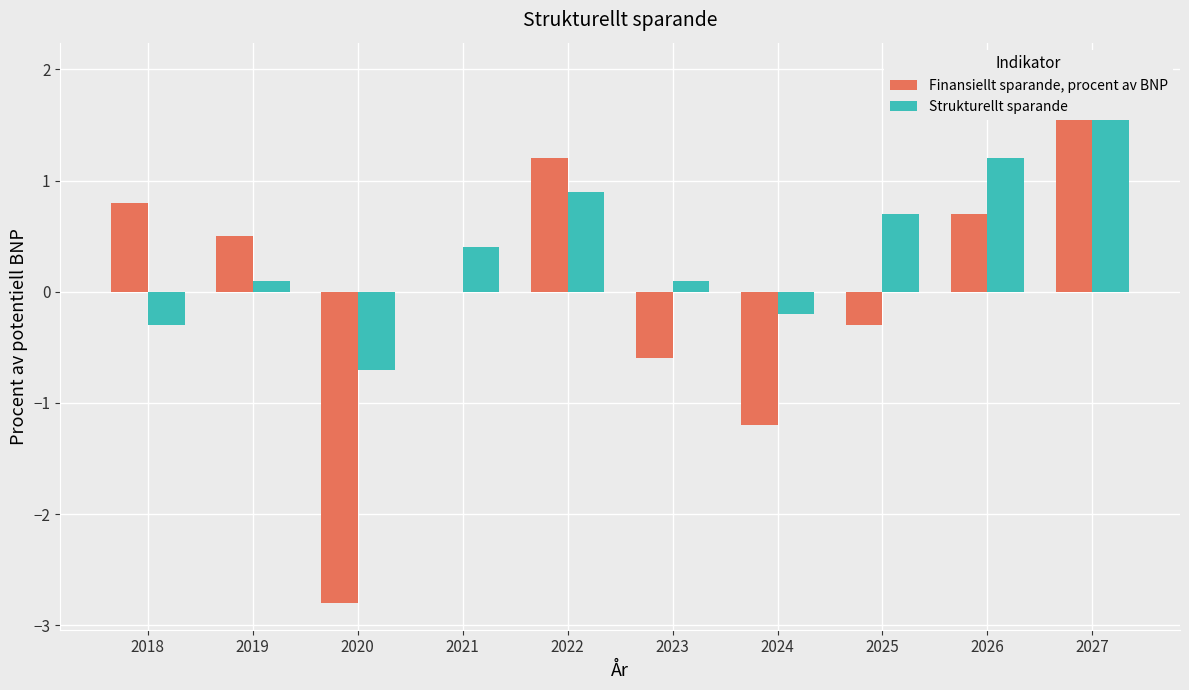

Are the bars grouped side by side (vs. stacked)?

Yes